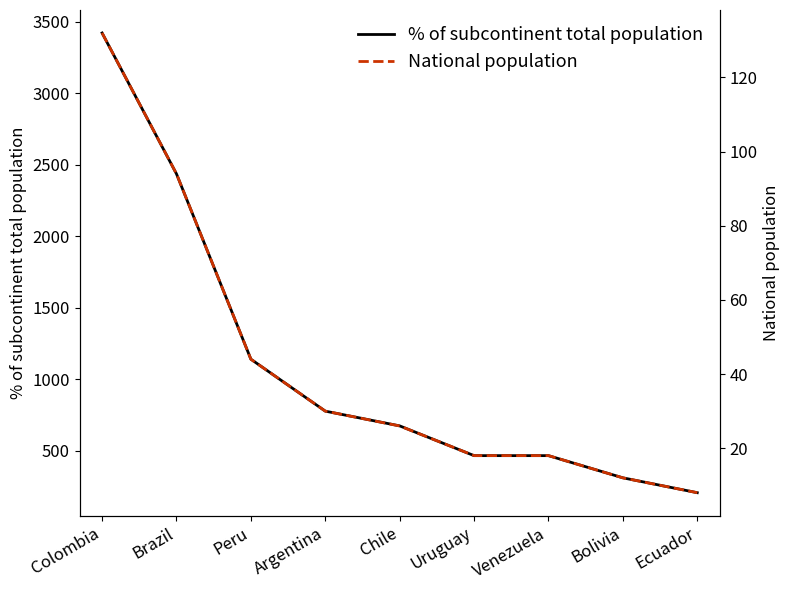

At which category is the sum across all series the highest?

Colombia